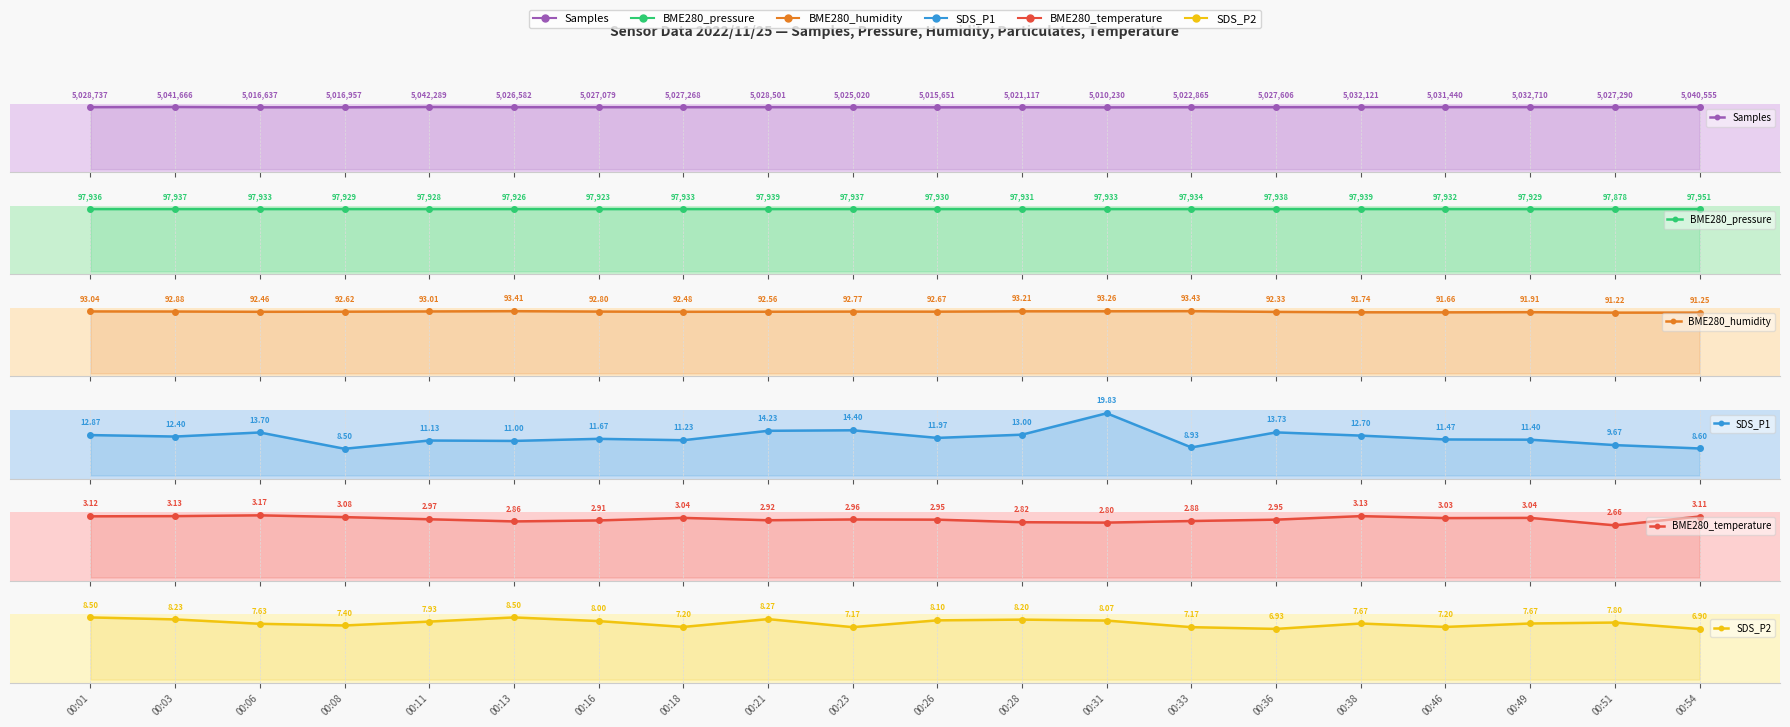

The Samples series shows 1064589.1 at 00:26. True or false?

False